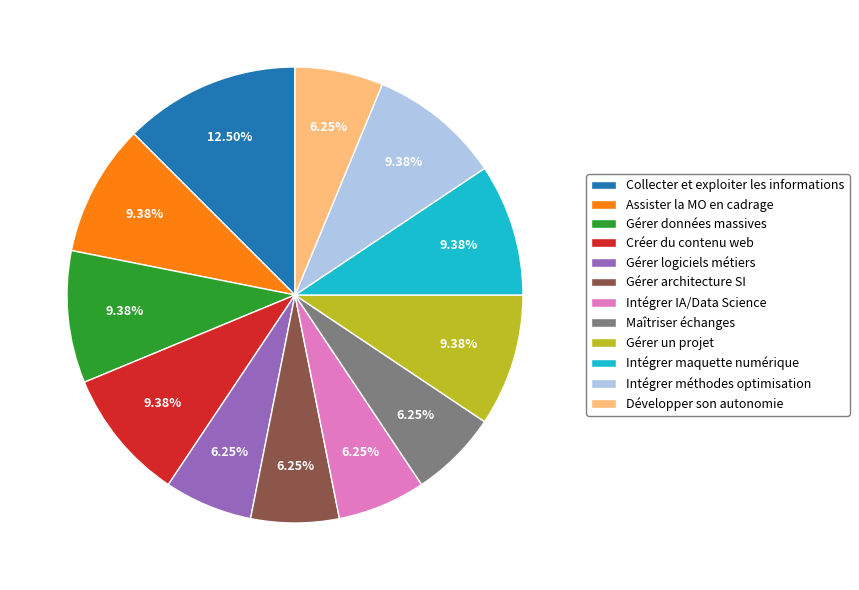

To the nearest percent, what is the difference between the largest and smallest slice percentages?

6%